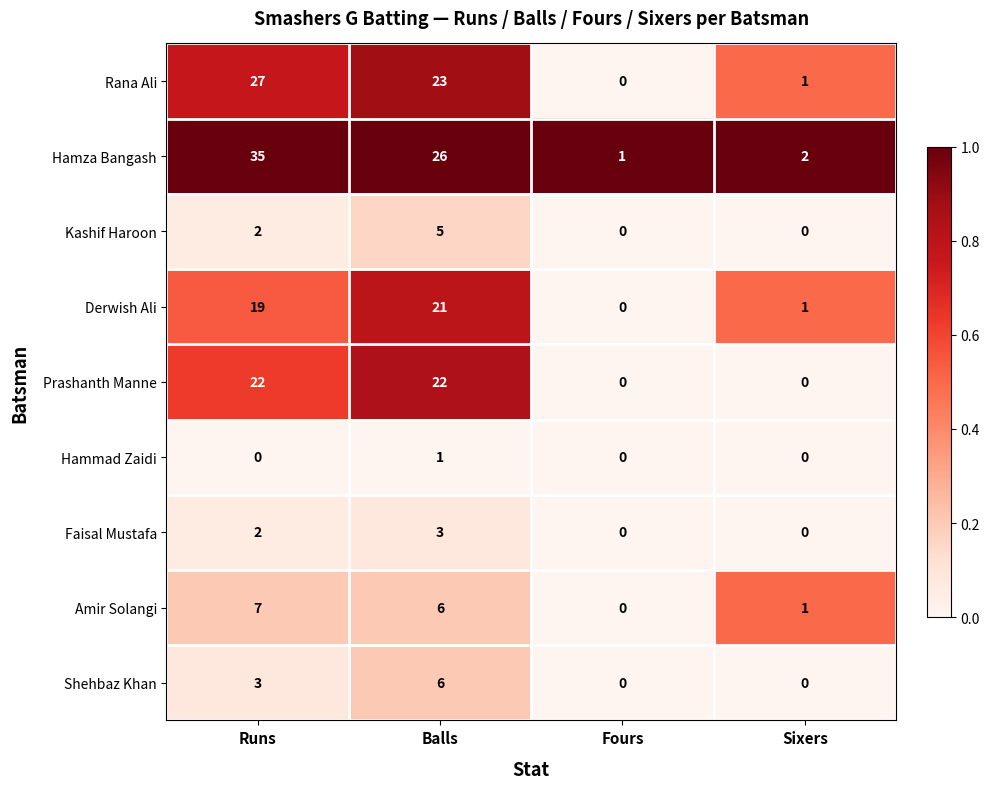

List the labels in order of Amir Solangi value, largest first.

Runs, Balls, Sixers, Fours